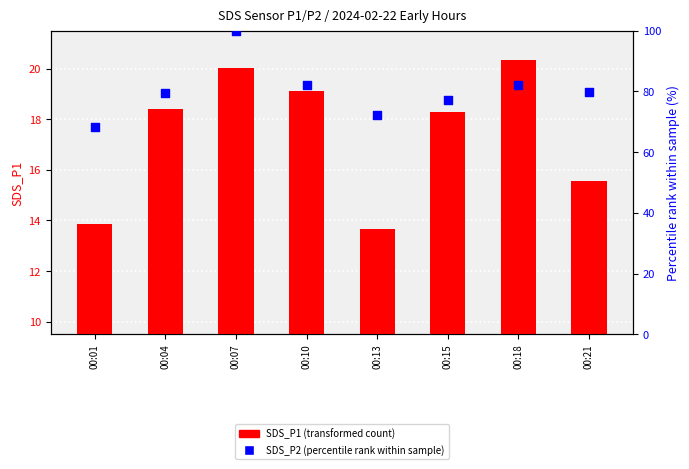

What is the total value across all series at 00:13?

86.0